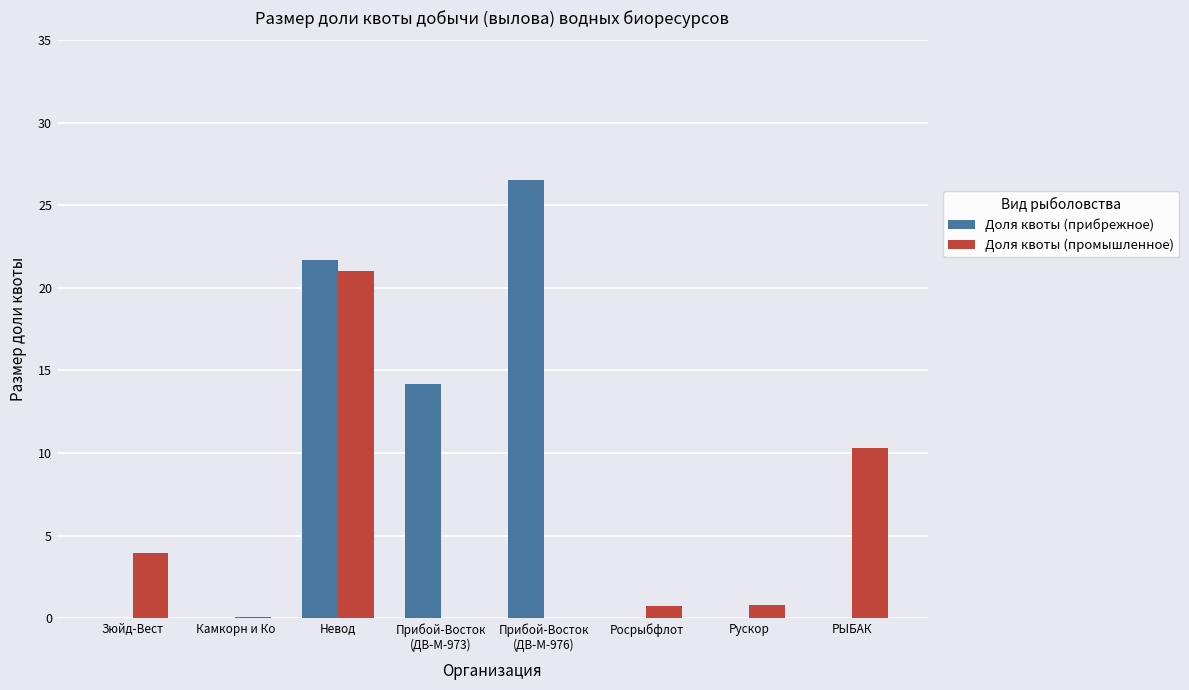

Which series changed the most between Камкорн и Ко and РЫБАК?

Доля квоты (промышленное)